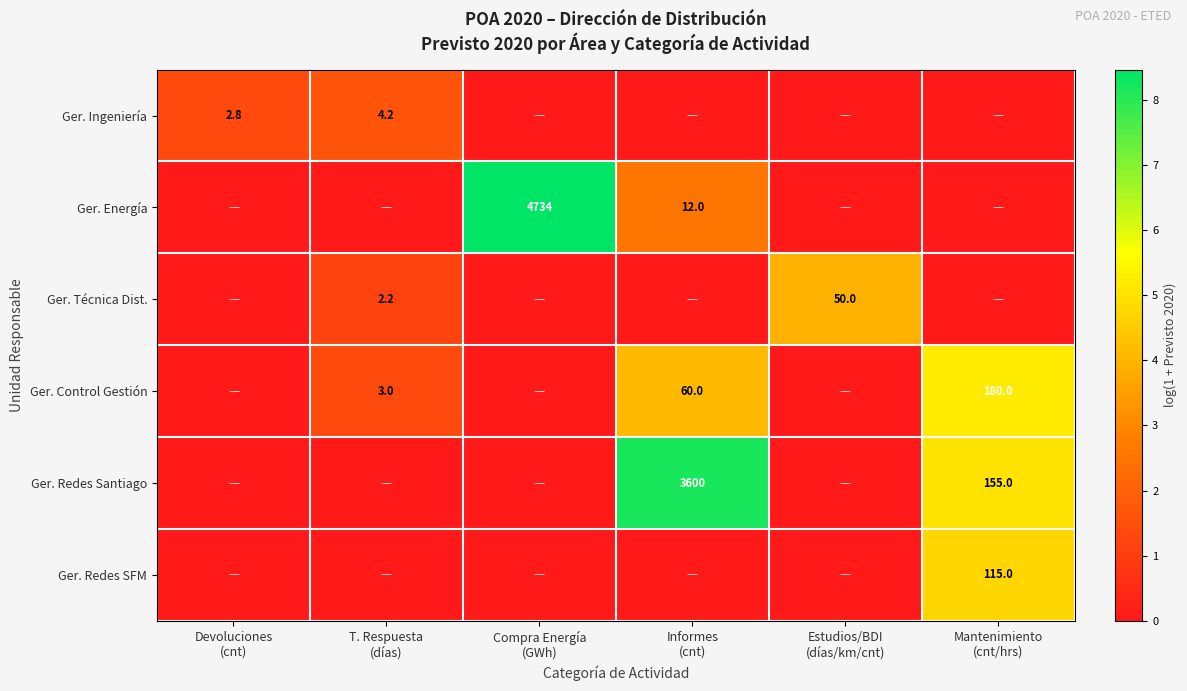

What value does the Ger. Redes Santiago series have at Mantenimiento (cnt/hrs)?

5.0